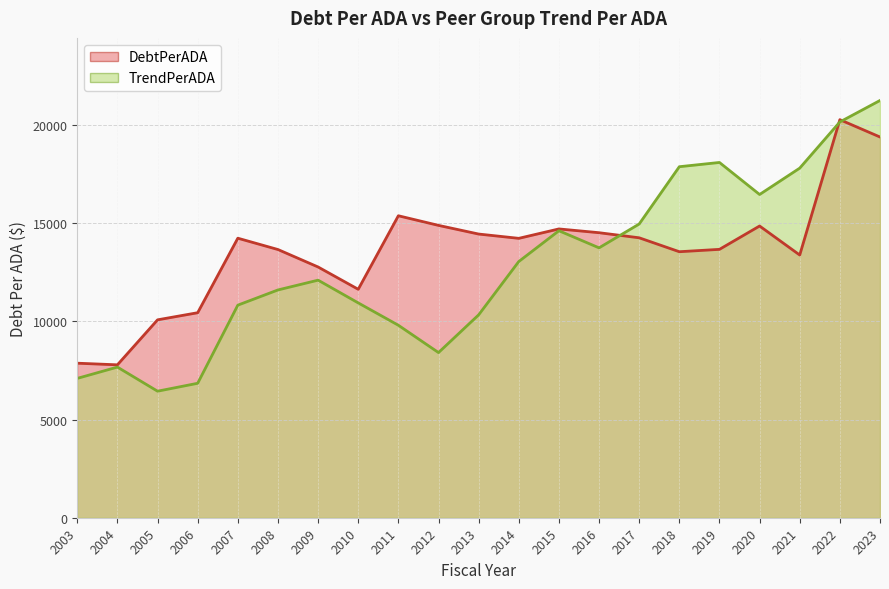

How many values in the DebtPerADA series exceed 14225?

10